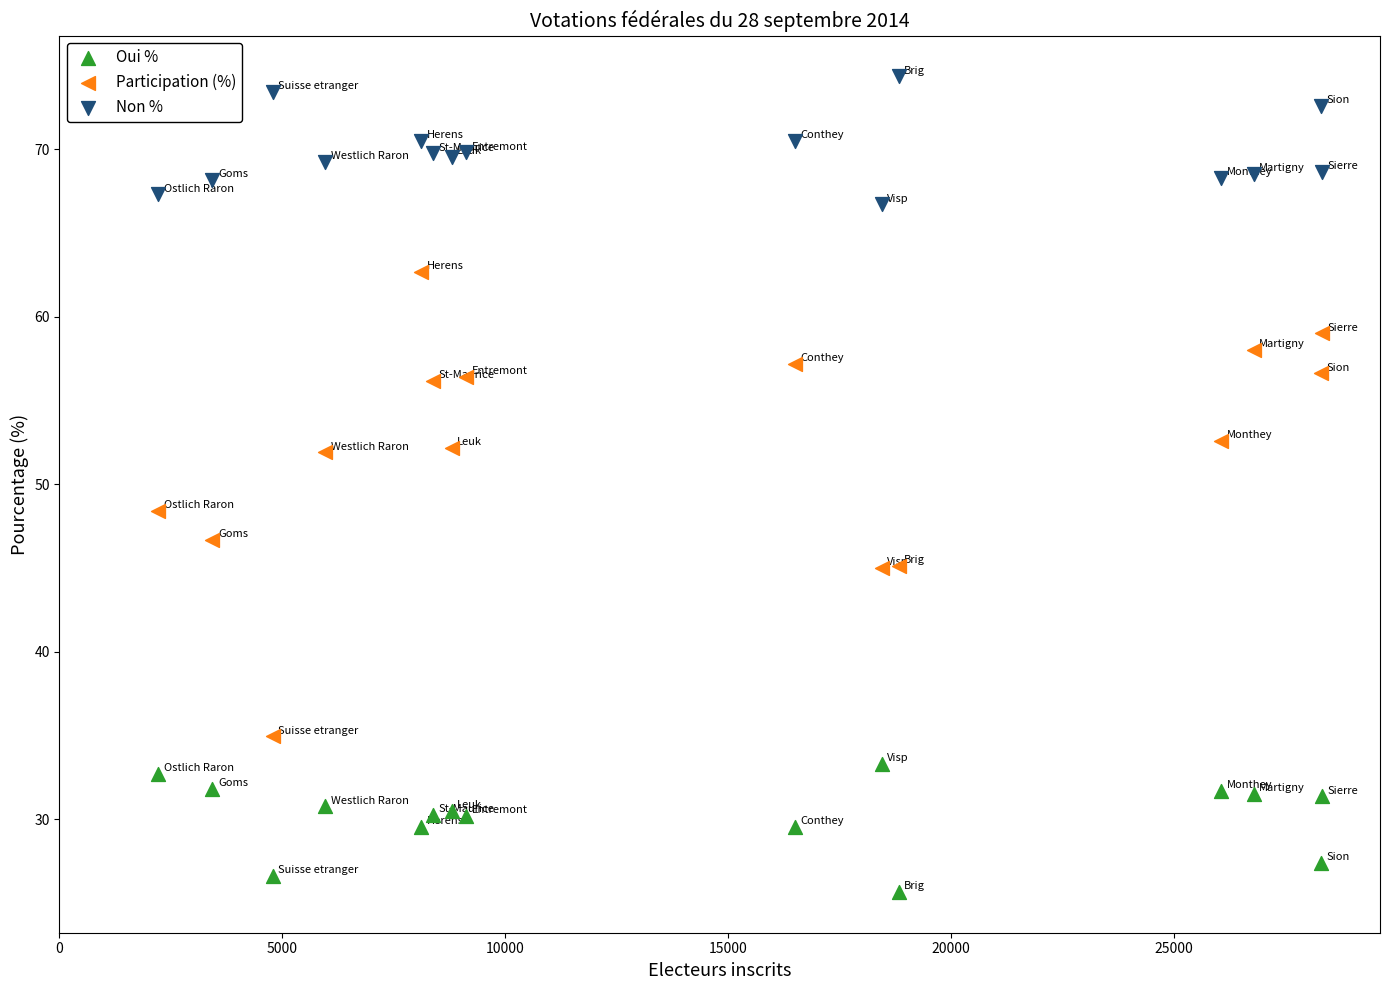

Which series reaches the maximum Y coordinate?

Non %